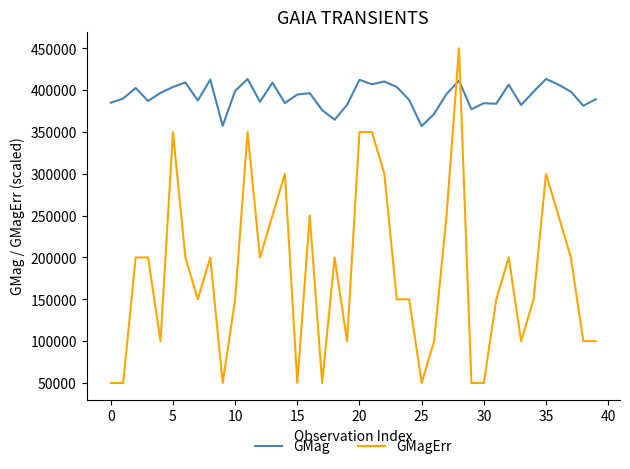

Which series has the largest range (max minus min)?

GMagErr